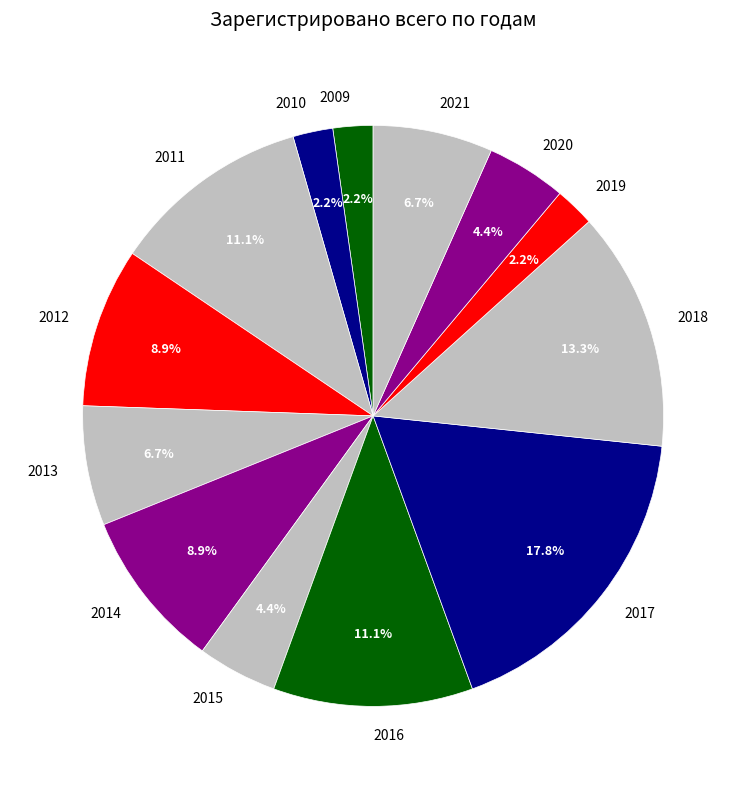

What percentage is the 2020 slice, to the nearest percent?

4%